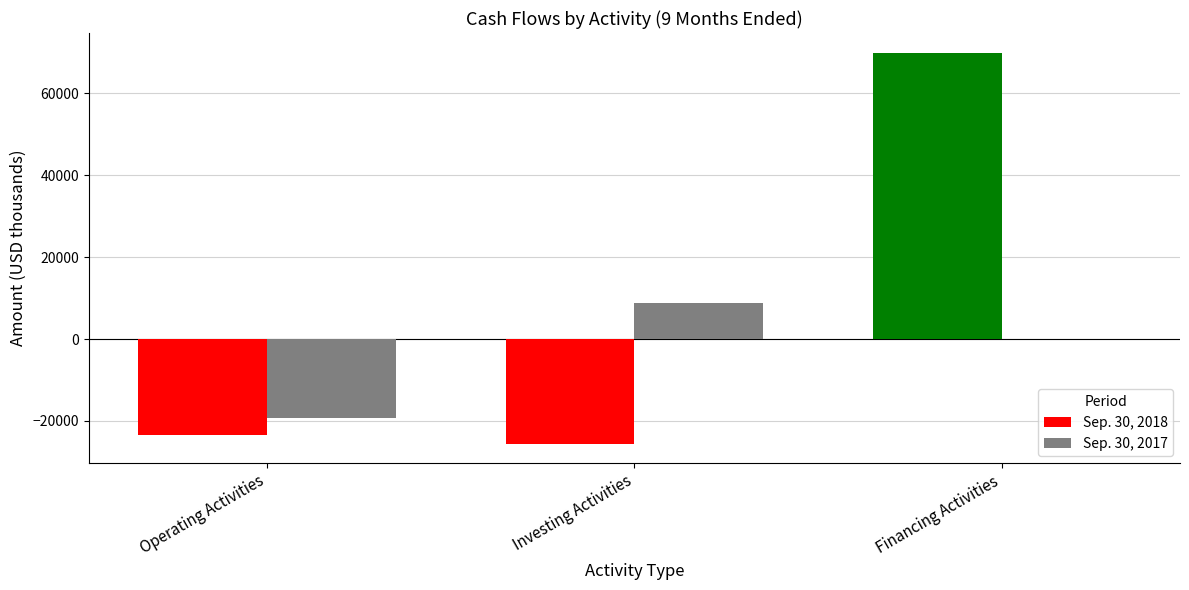

What is the total value across all series at Investing Activities?

-16843